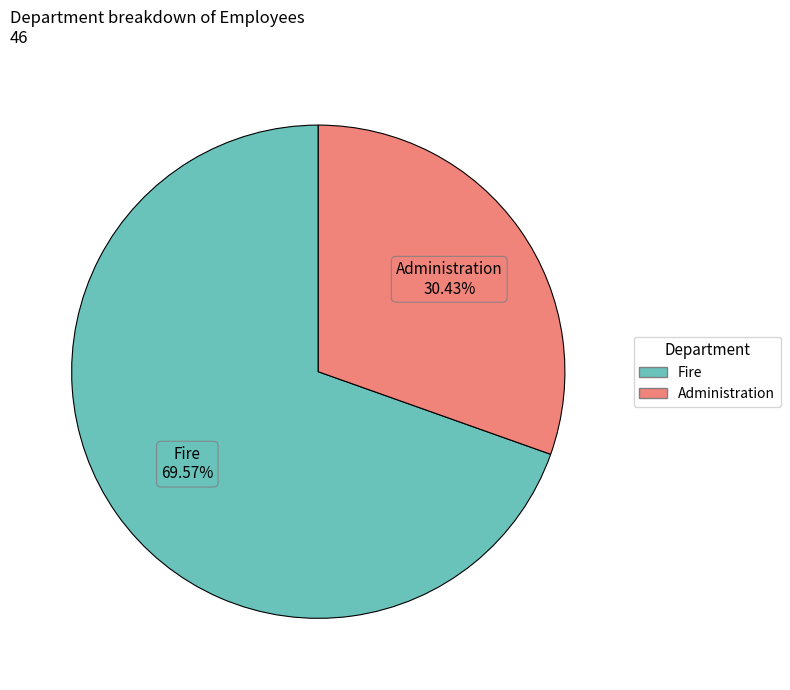

What percentage is the Fire slice, to the nearest percent?

70%